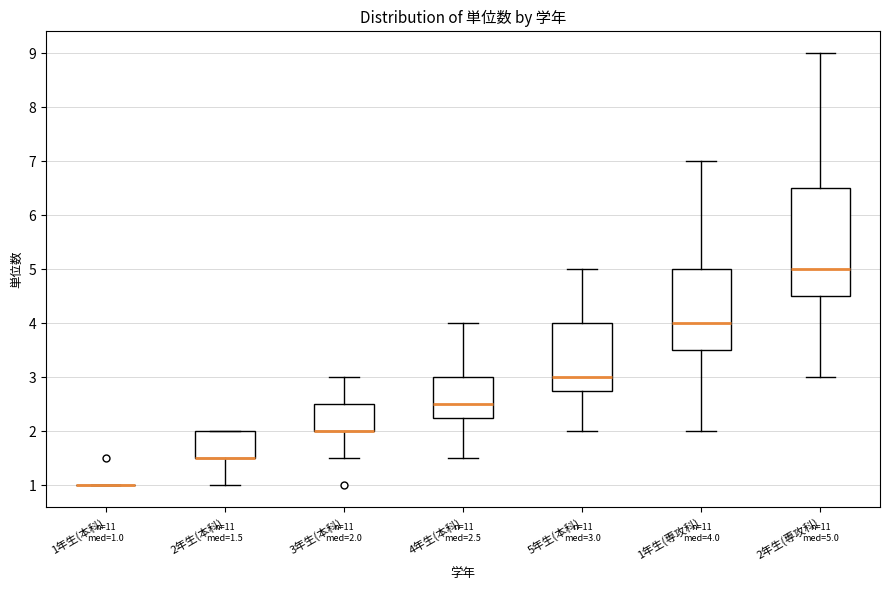

Which box is the tallest, from its lower edge to its upper edge?

2年生(専攻科)